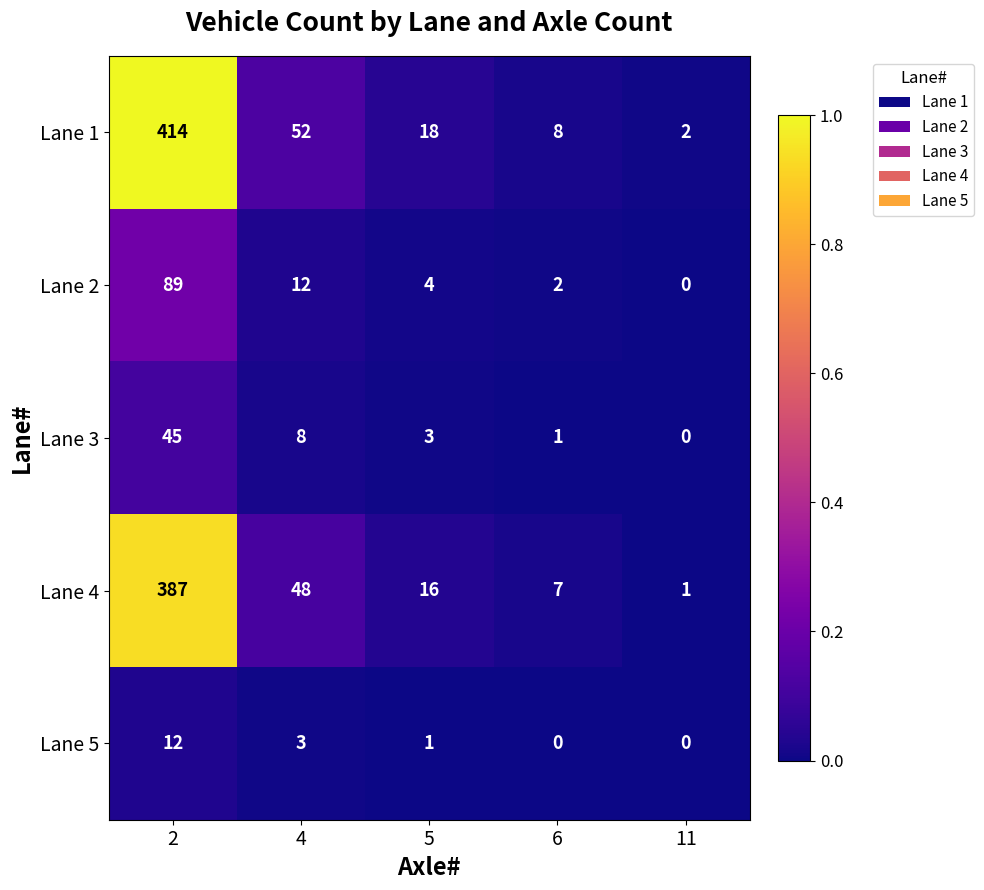

True or false: Lane 3 has a value of 45 at 2.

True